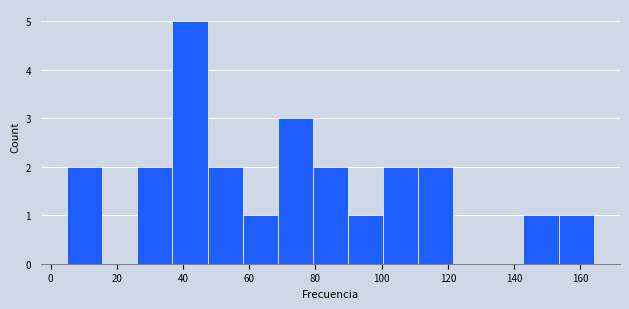

Reading left to right, transcribe this chart: for each bar, give the range it covers on the x-axis and its height. Neither the bar edges nor the heights are printed on the chart, so give them approximately, as read against the axes.

5.0 to 15.6: 2
15.6 to 26.2: 0
26.2 to 36.8: 2
36.8 to 47.4: 5
47.4 to 58.0: 2
58.0 to 68.6: 1
68.6 to 79.2: 3
79.2 to 89.8: 2
89.8 to 100.4: 1
100.4 to 111.0: 2
111.0 to 121.6: 2
121.6 to 132.2: 0
132.2 to 142.8: 0
142.8 to 153.4: 1
153.4 to 164.0: 1